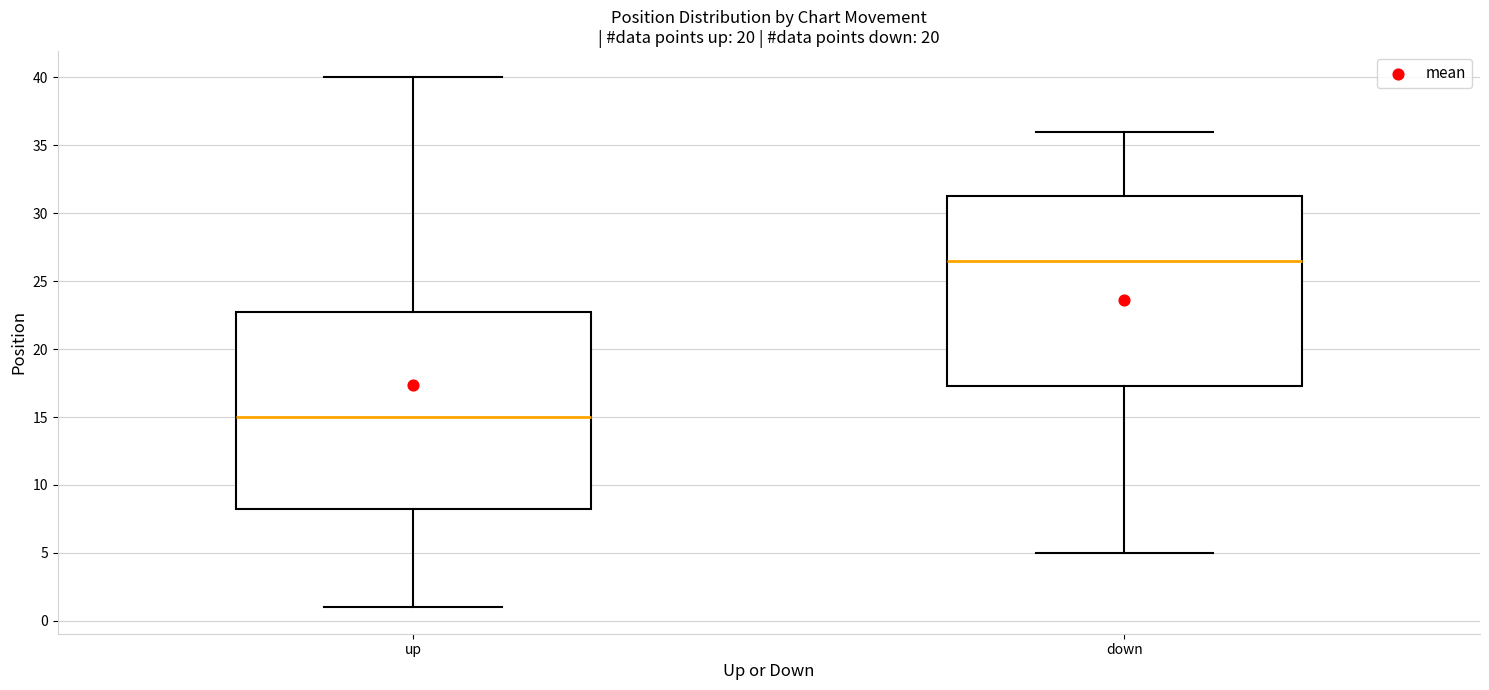

Which box's median line is the highest?

down